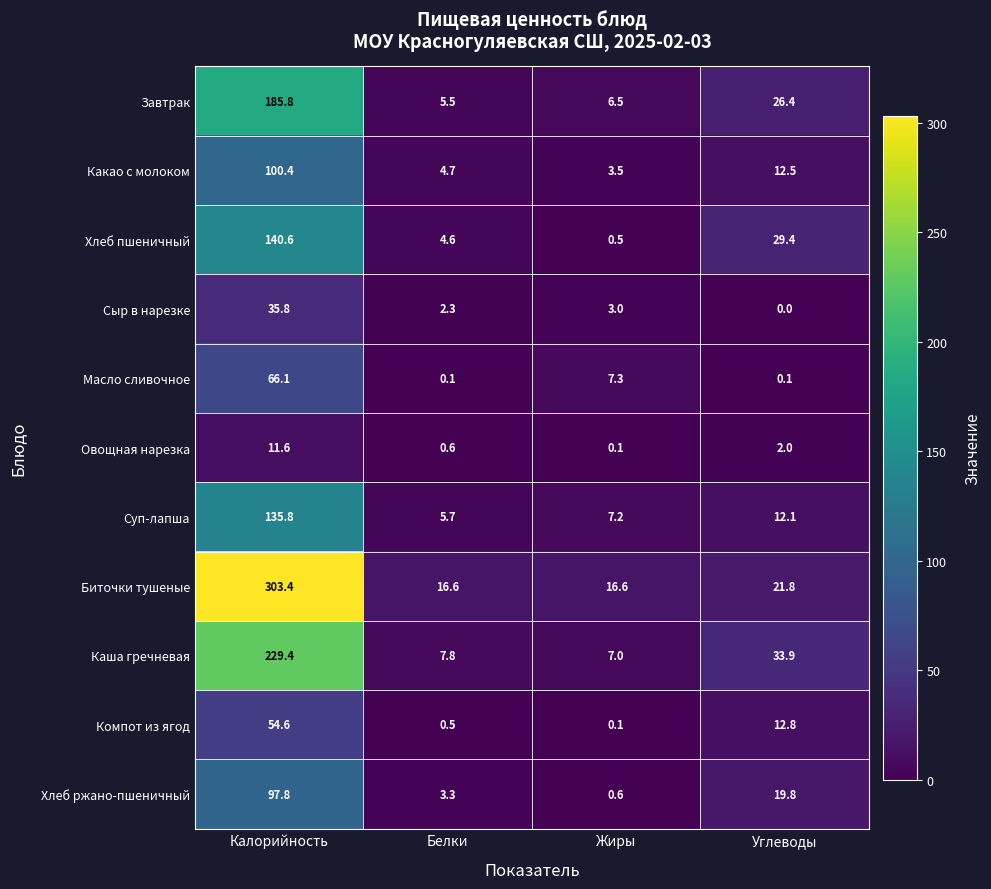

Rank the series at Калорийность from lowest to highest value.

Овощная нарезка, Сыр в нарезке, Компот из ягод, Масло сливочное, Хлеб ржано-пшеничный, Какао с молоком, Суп-лапша, Хлеб пшеничный, Завтрак, Каша гречневая, Биточки тушеные